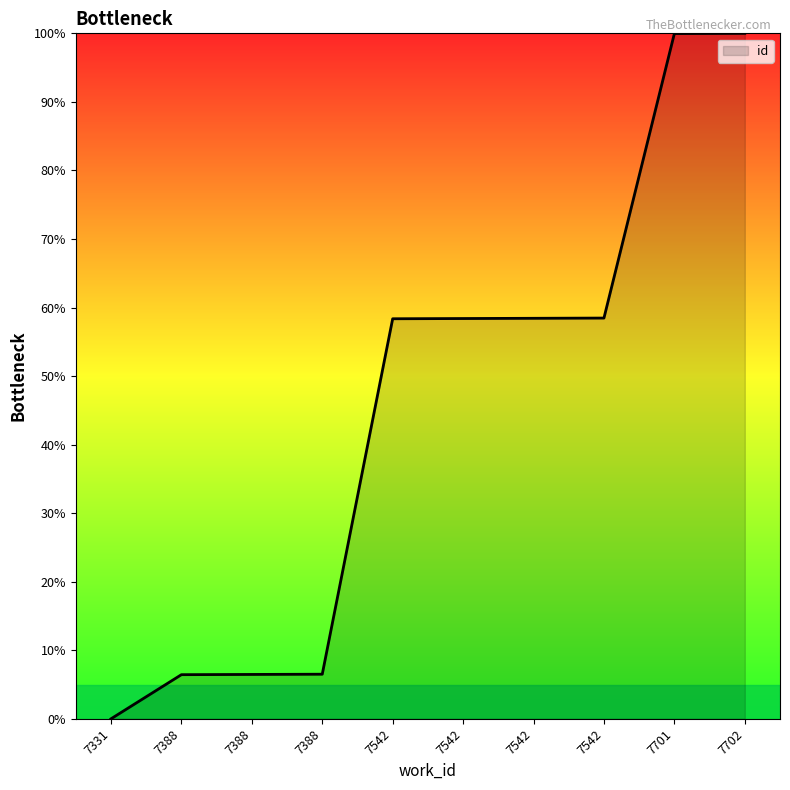

List the labels in order of value, smallest first.

7331, 7388, 7388, 7388, 7542, 7542, 7542, 7542, 7701, 7702